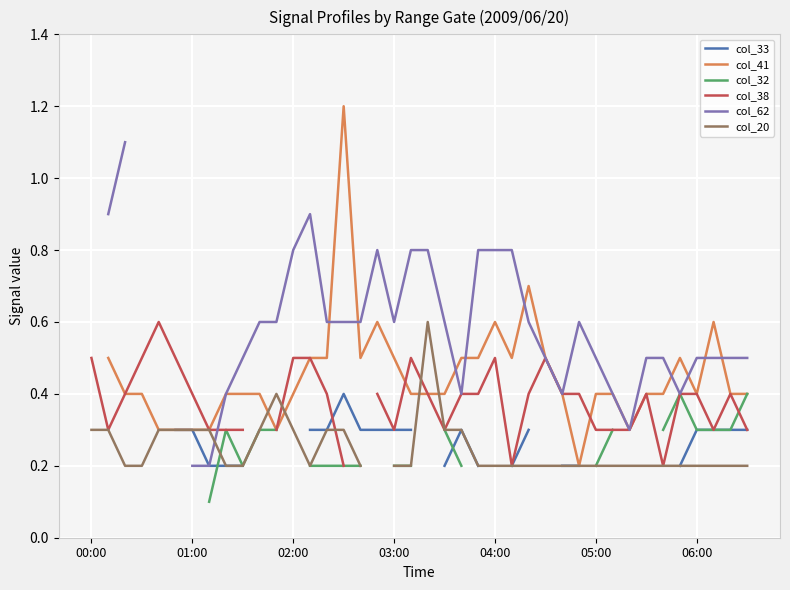

How many categories are shown in the chart?

40